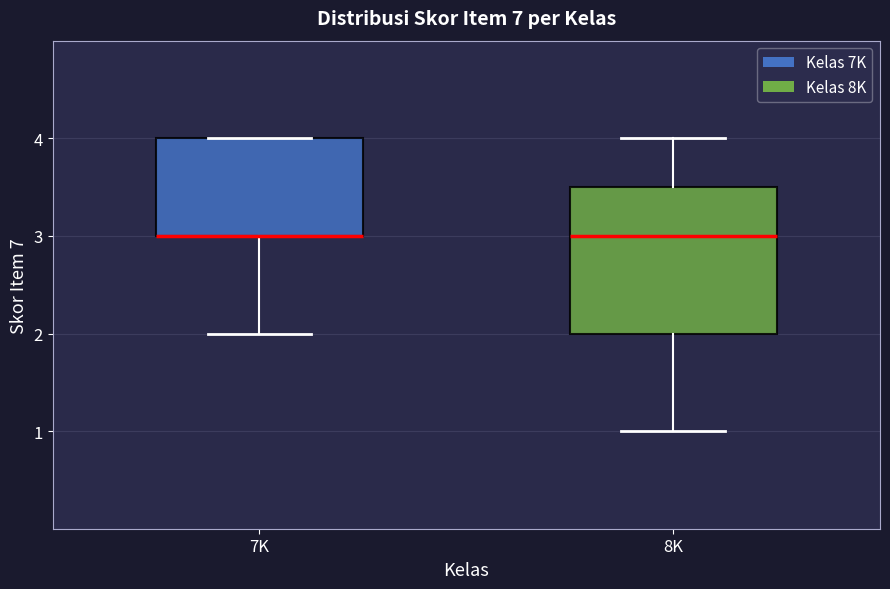

Which box is the tallest, from its lower edge to its upper edge?

8K